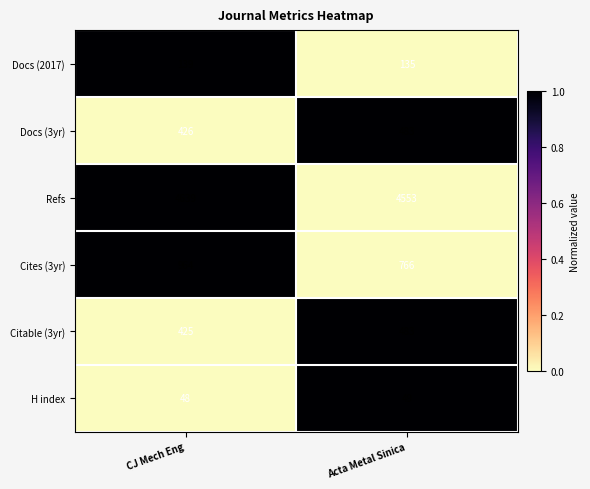

True or false: Cites (3yr) has a value of 964 at CJ Mech Eng.

True